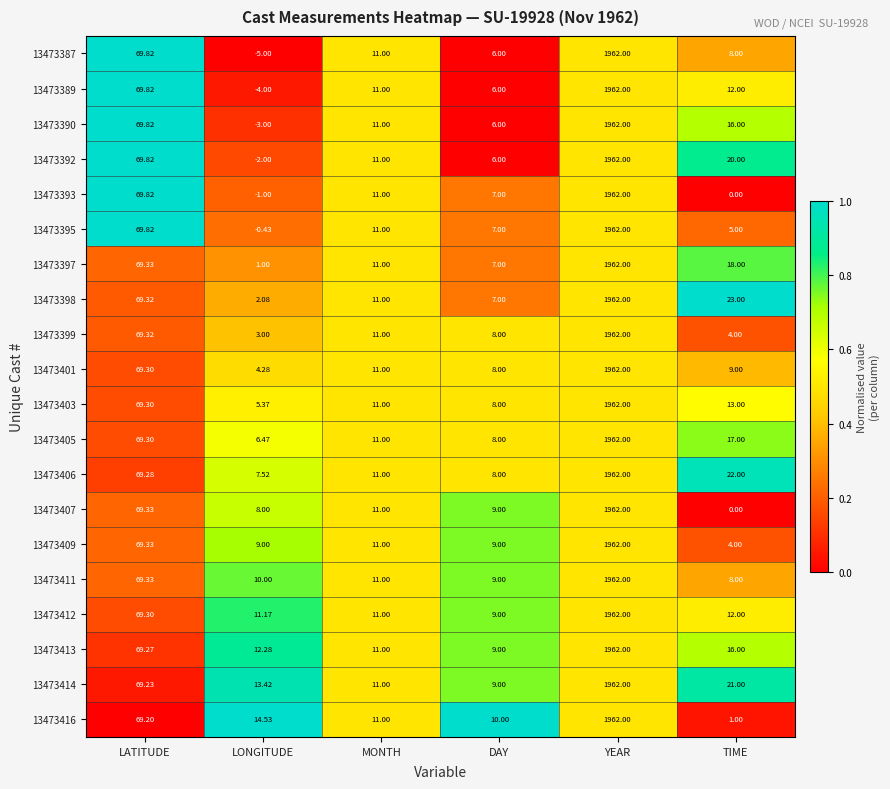

At which label is 13473416 closest to 981?

LATITUDE